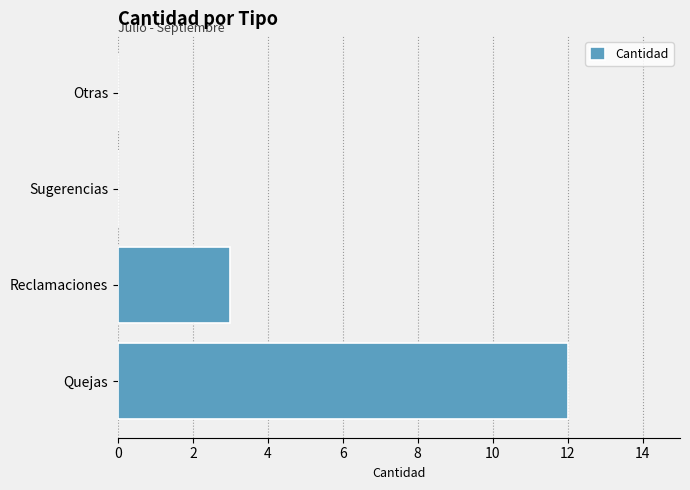

The value at Sugerencias is 0. True or false?

True